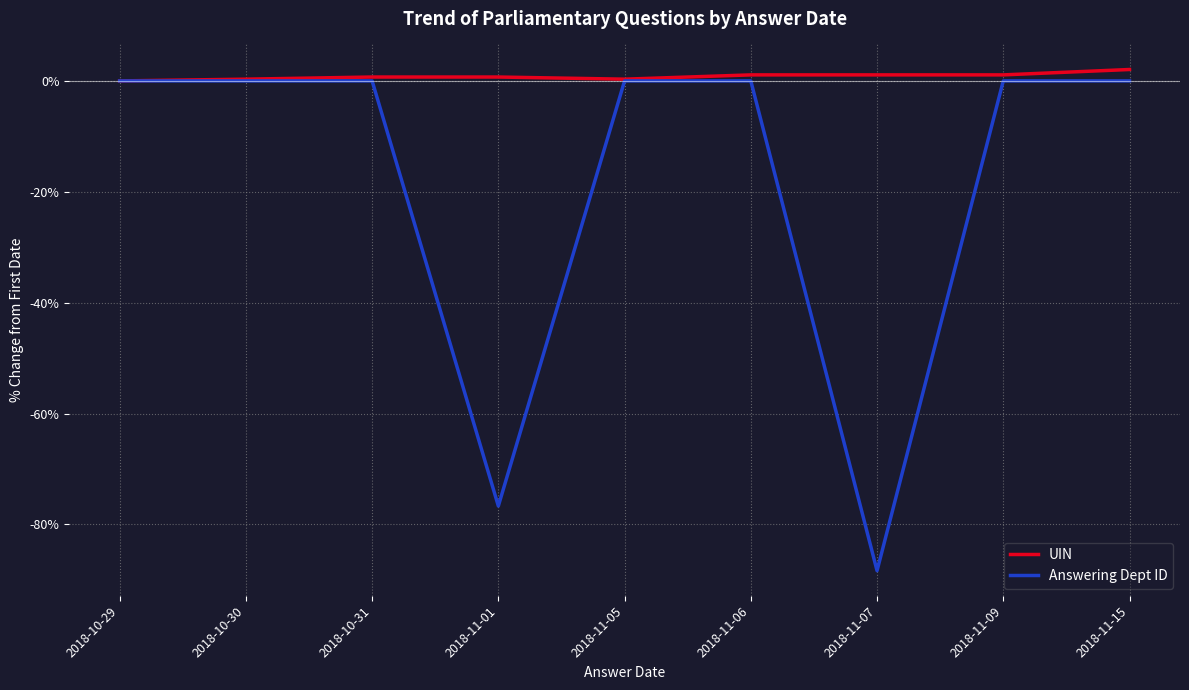

Which series has the largest range (max minus min)?

Answering Dept ID